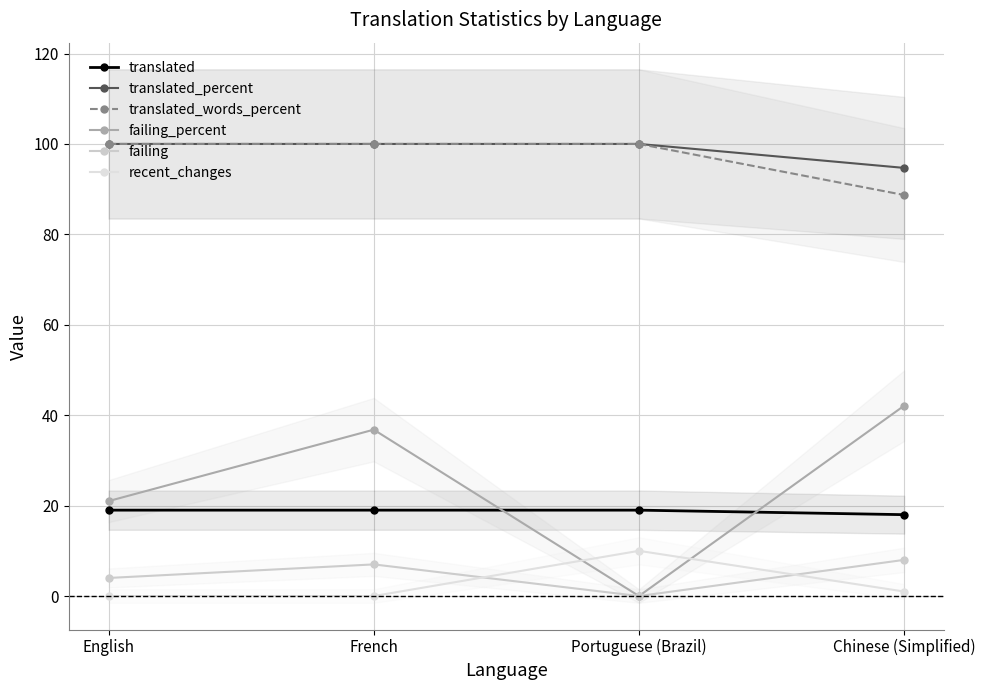

Which series has the largest total across all categories?

translated_percent